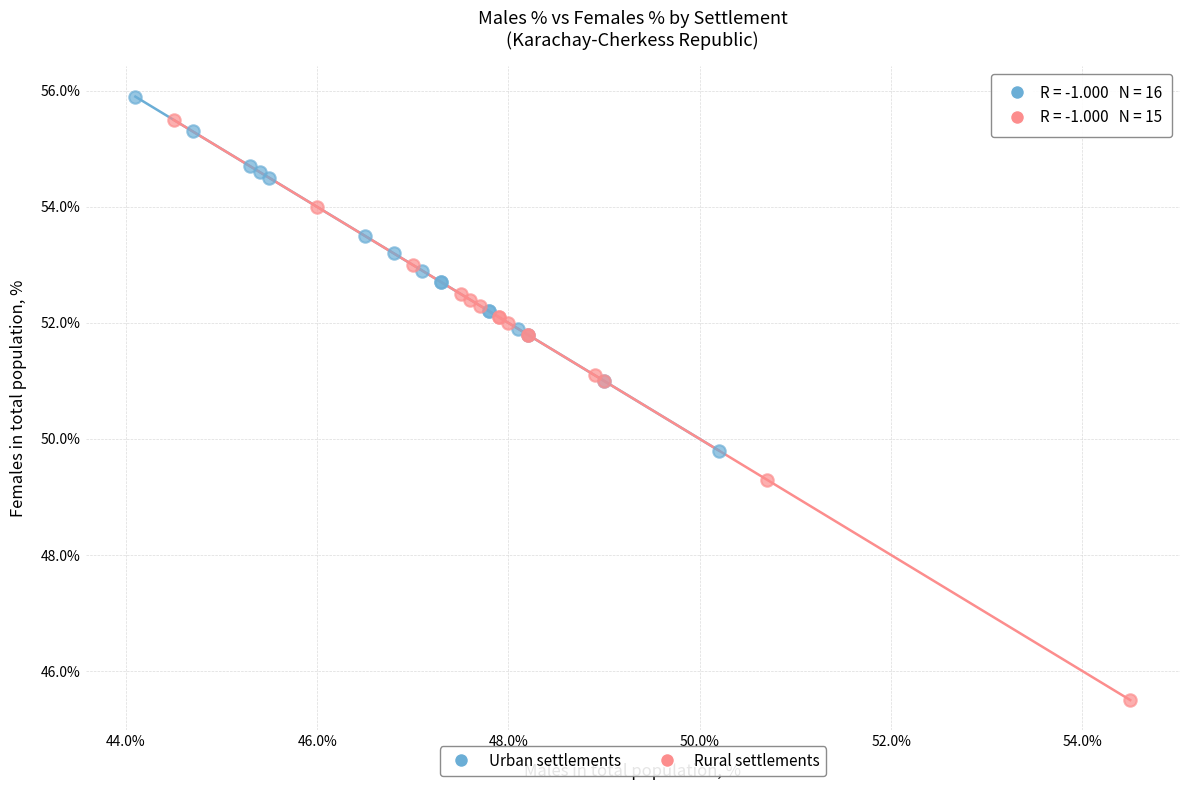

Which series contains the lowest Y value?

Rural settlements